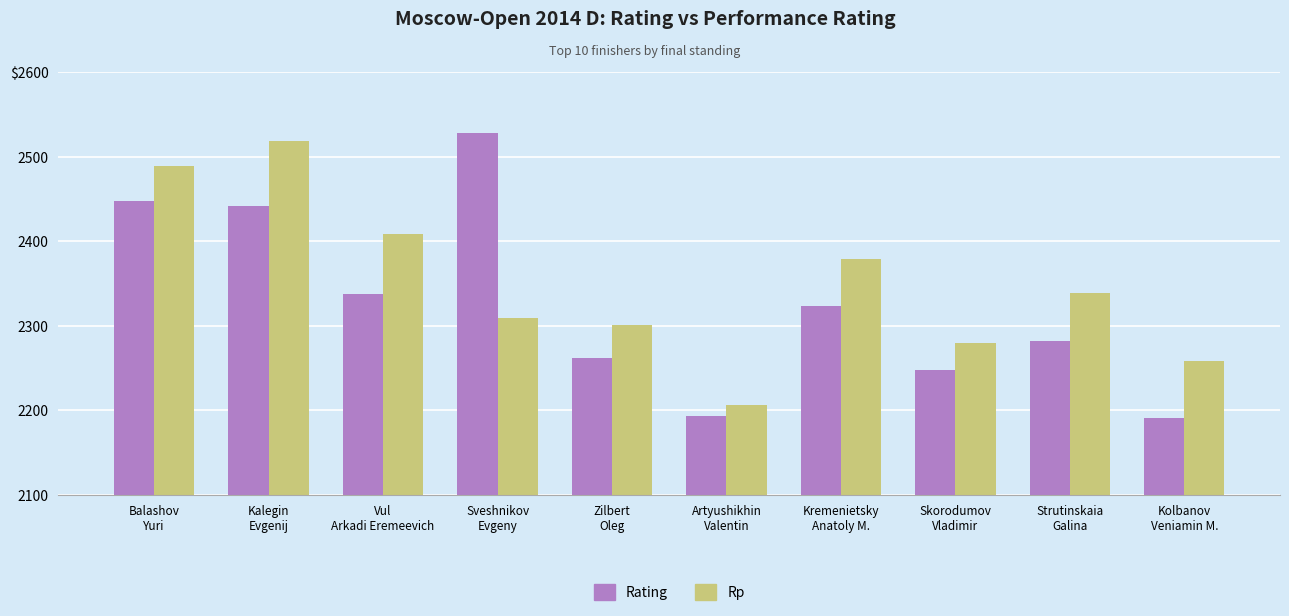

At which category is the sum across all series the highest?

Kalegin
Evgenij